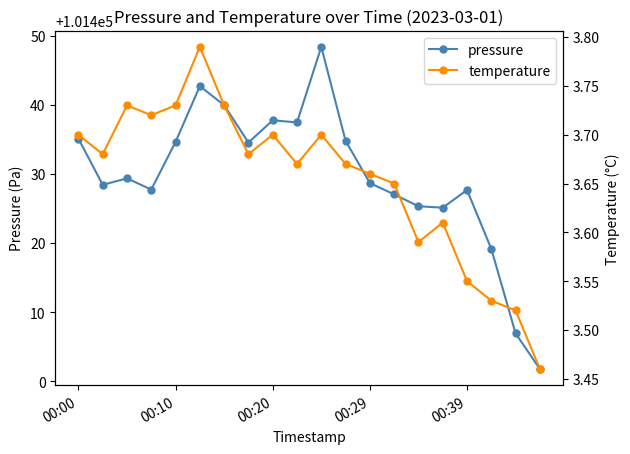

True or false: temperature and pressure cross at least once.

False